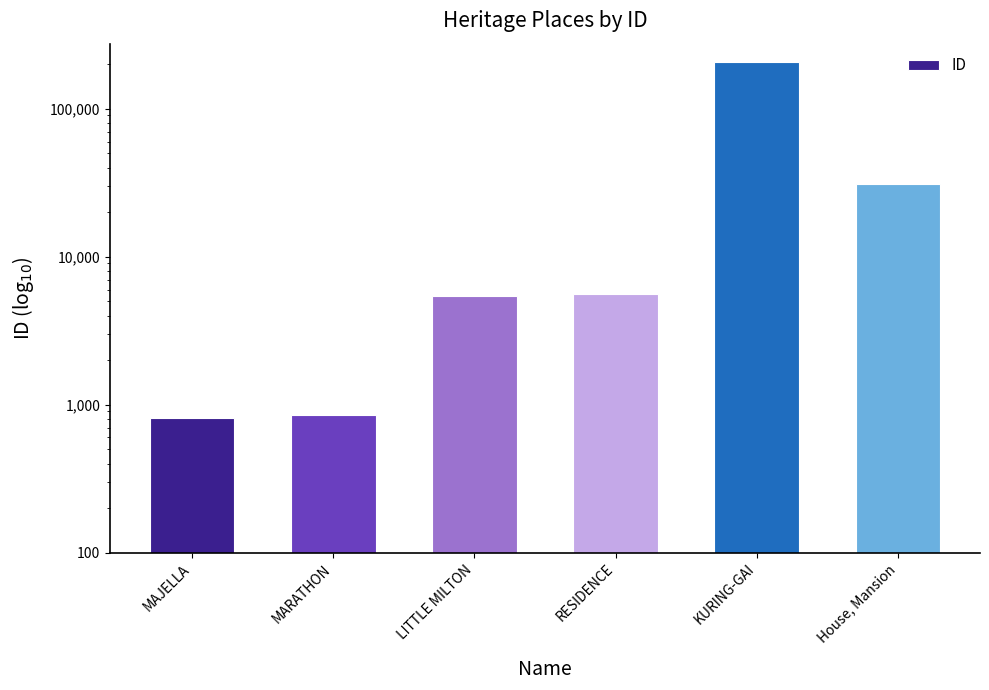

How many values exceed 5632?

2